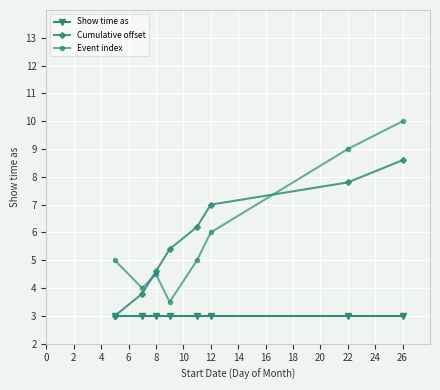

Rank the series by their maximum value, from highest to lowest.

Event index, Cumulative offset, Show time as